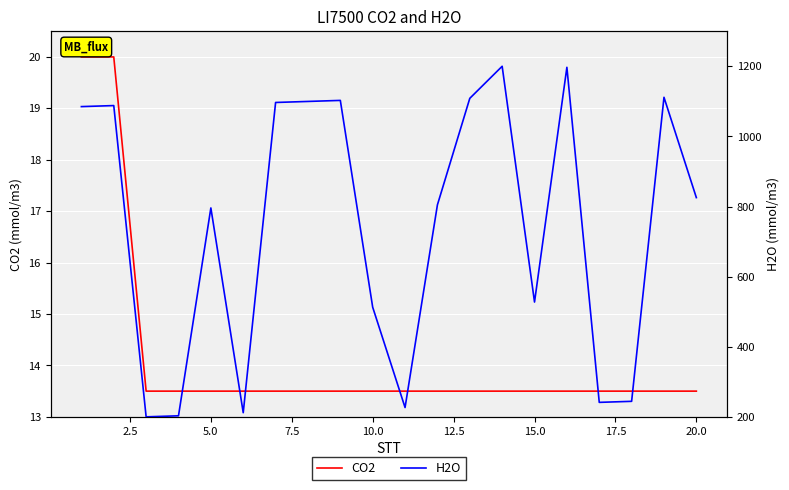

What is the minimum value for CO2?

13.5